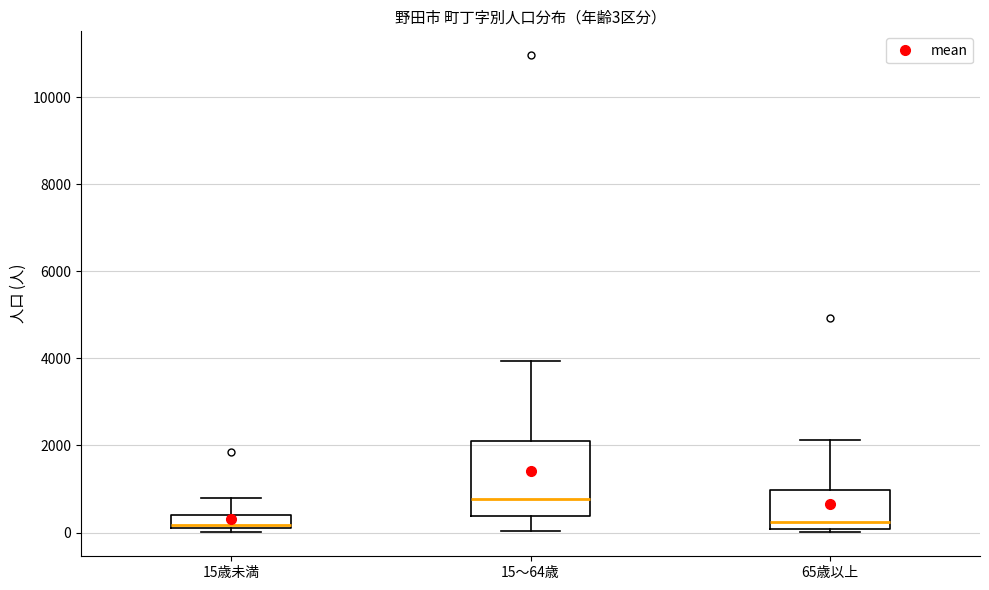

Which box's median line is the highest?

15～64歳